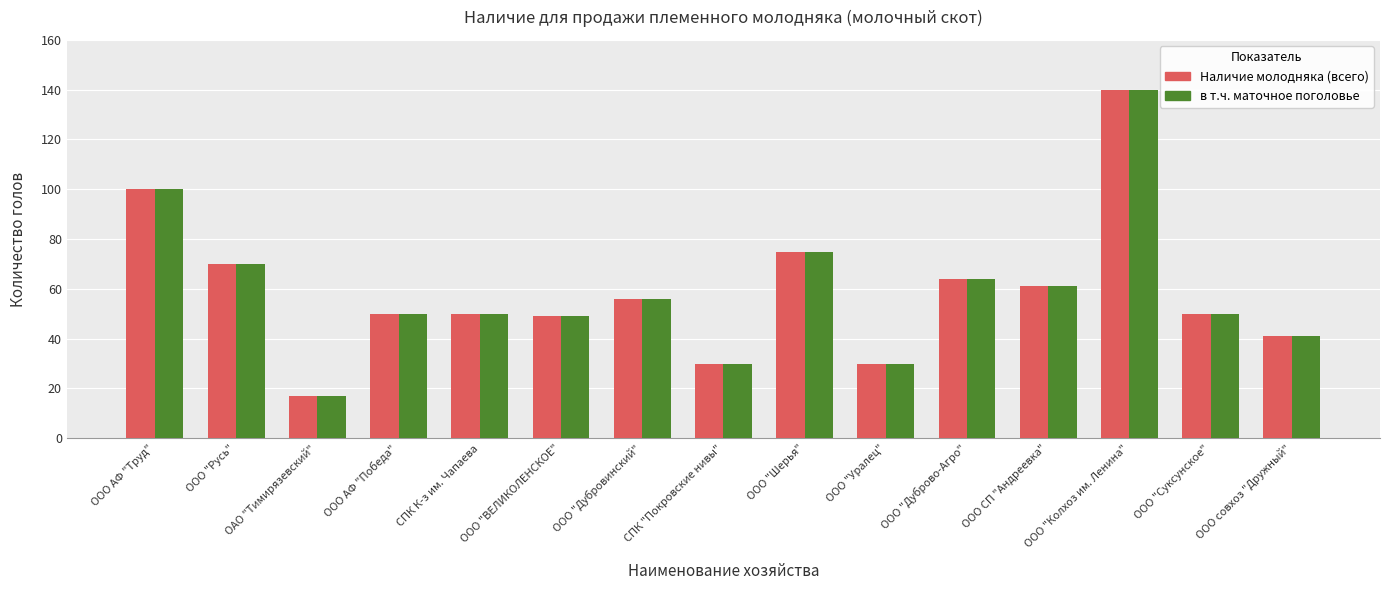

What is the sum of the Наличие молодняка (всего) values at ООО "Суксунское" and ООО АФ "Труд"?

150